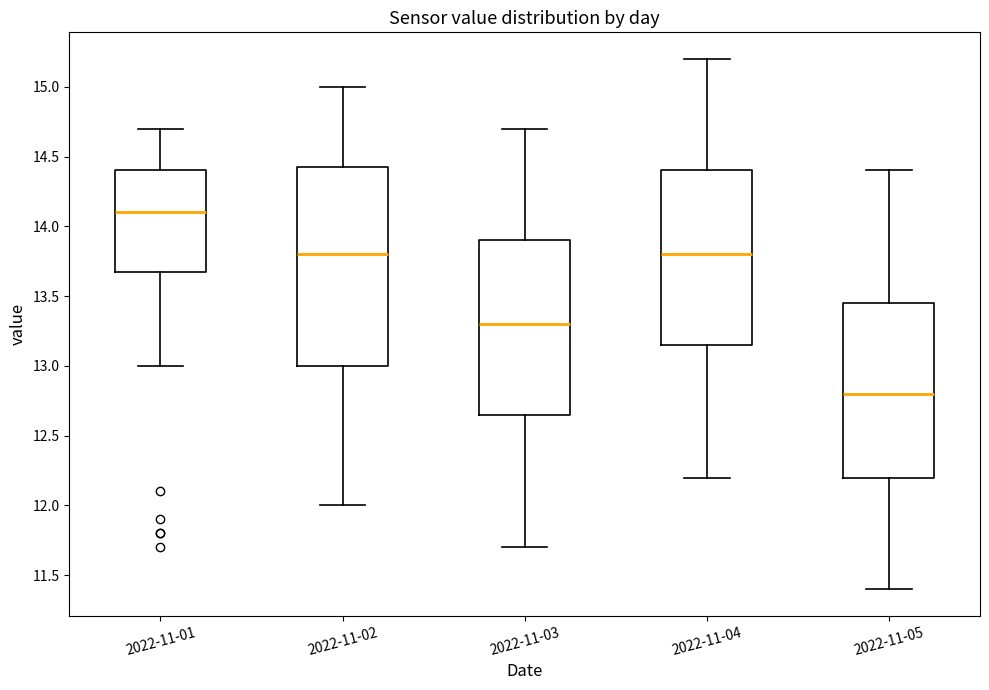

Comparing the boxes themselves (not the whiskers), which one is the tallest?

2022-11-02